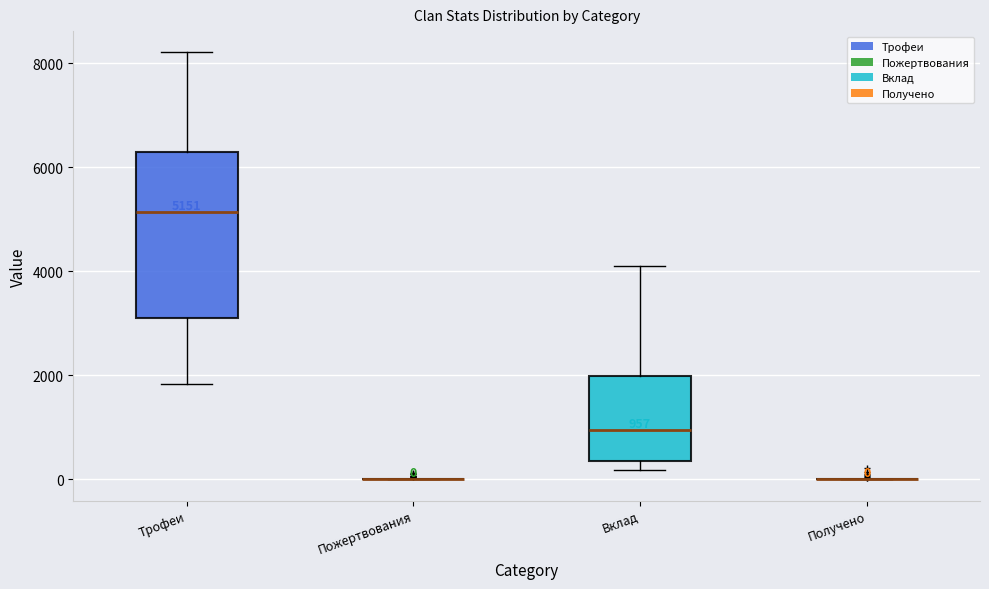

Which box is the tallest, from its lower edge to its upper edge?

Трофеи